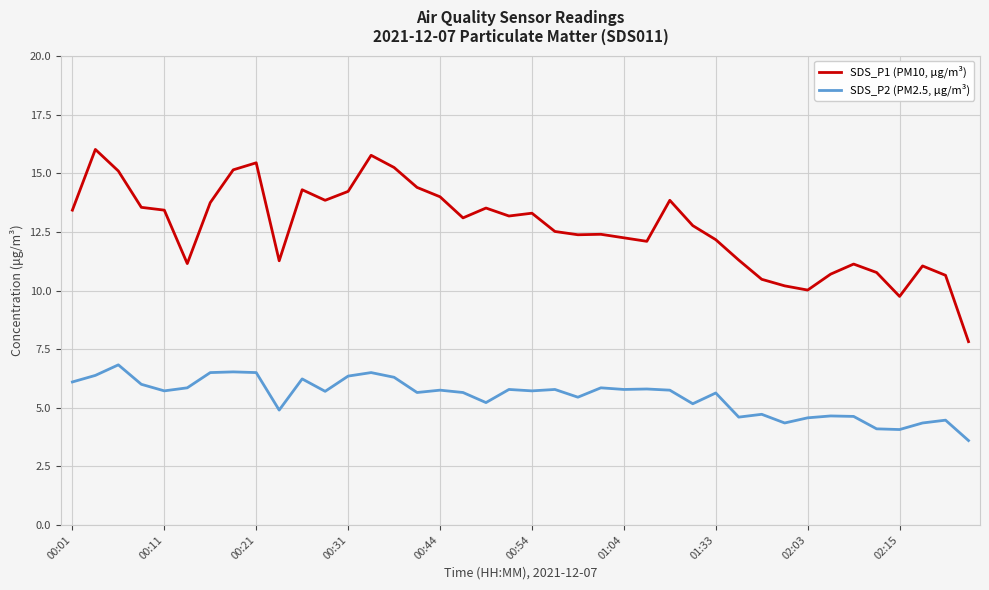

Which series has the largest range (max minus min)?

SDS_P1 (PM10, μg/m³)